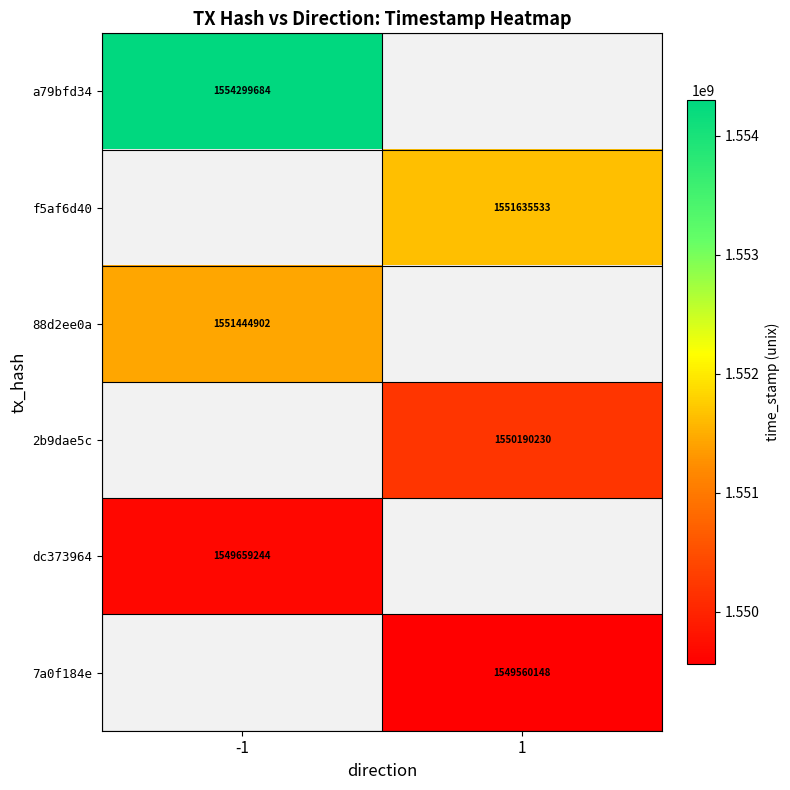

The 88d2ee0a series shows 1551444902 at -1. True or false?

True